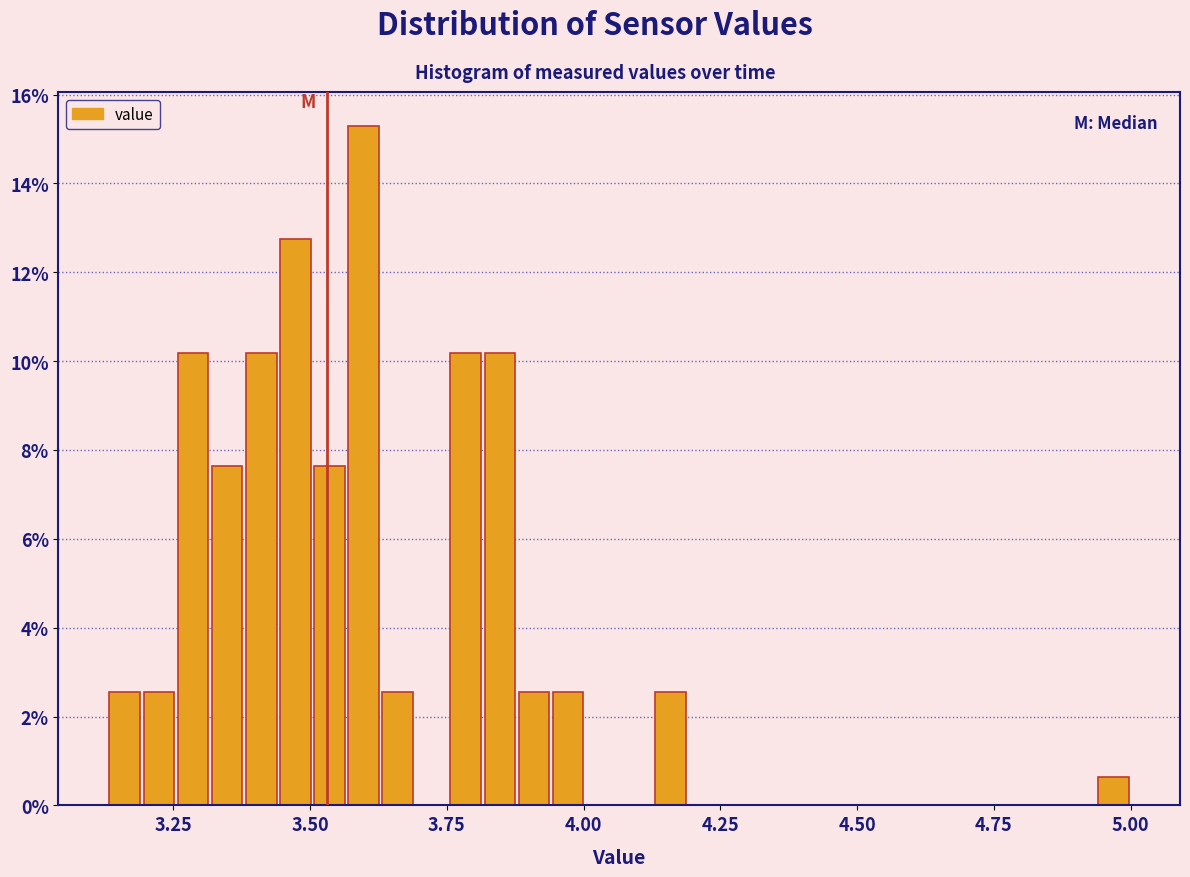

Around what value on the x-axis is the tallest bar? Give the approximate position of its centre, as read against the axis.

3.60